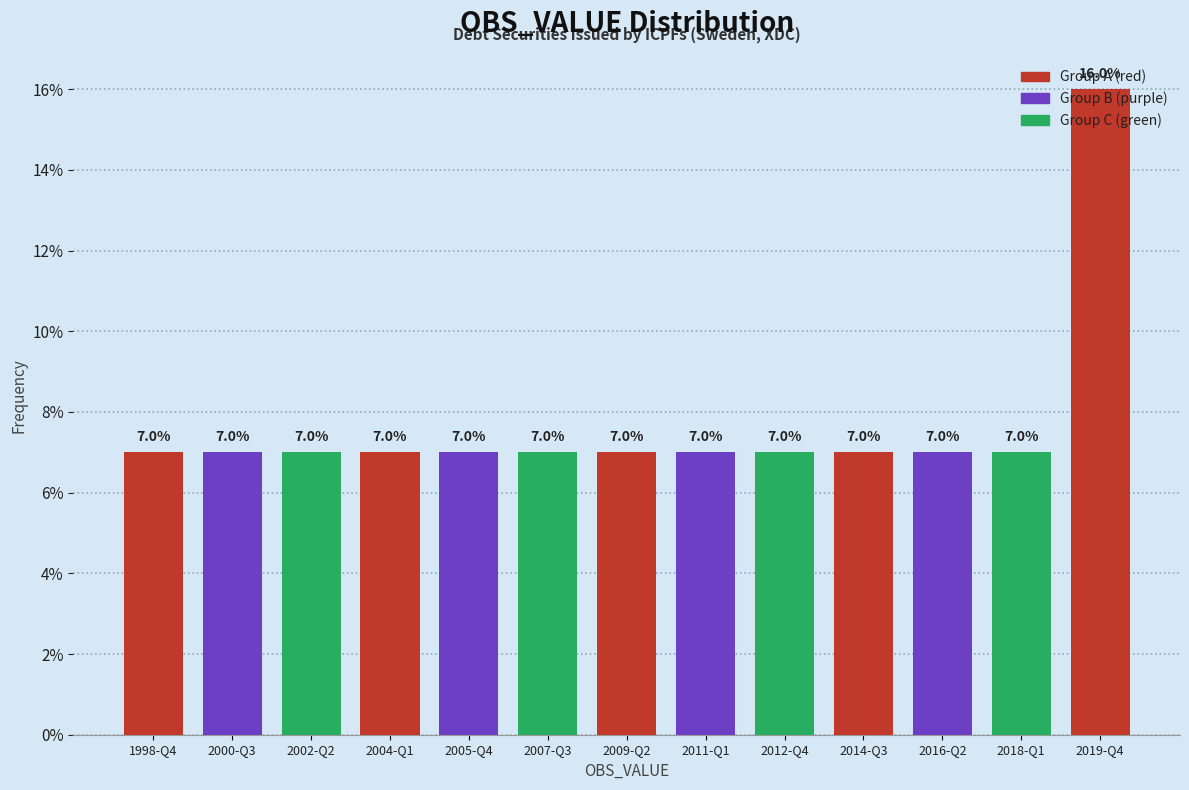

Approximately how many times larger is the value at 2011-Q1 compared to 2004-Q1?

1.0